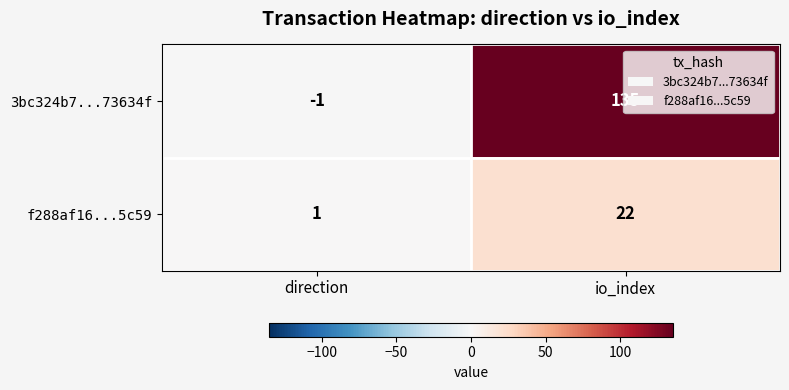

At io_index, list the series in order from largest to smallest.

3bc324b7...73634f, f288af16...5c59